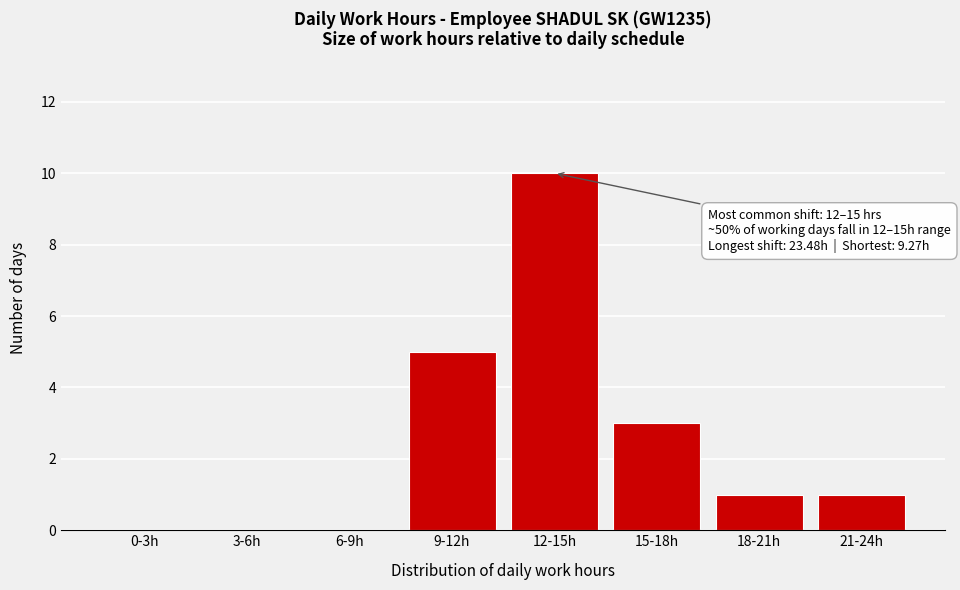

Reading right to left, list all the values displayed in this chart.

21-24h=1	18-21h=1	15-18h=3	12-15h=10	9-12h=5	6-9h=0	3-6h=0	0-3h=0